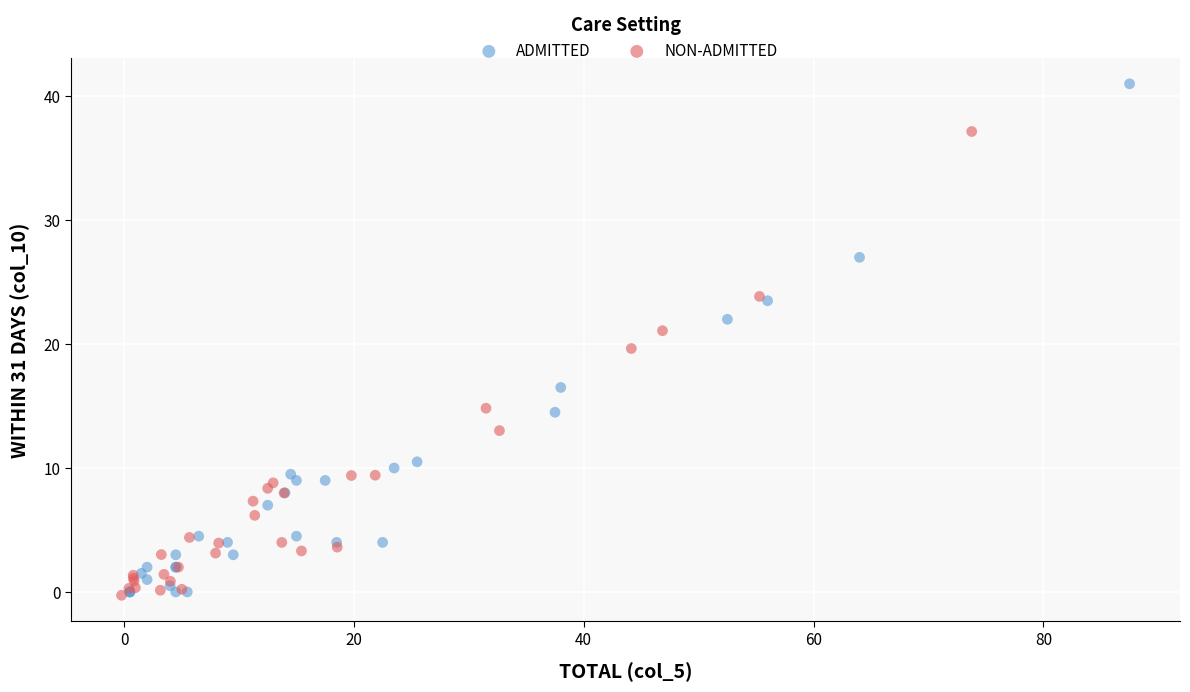

Which series reaches the minimum Y coordinate?

NON-ADMITTED